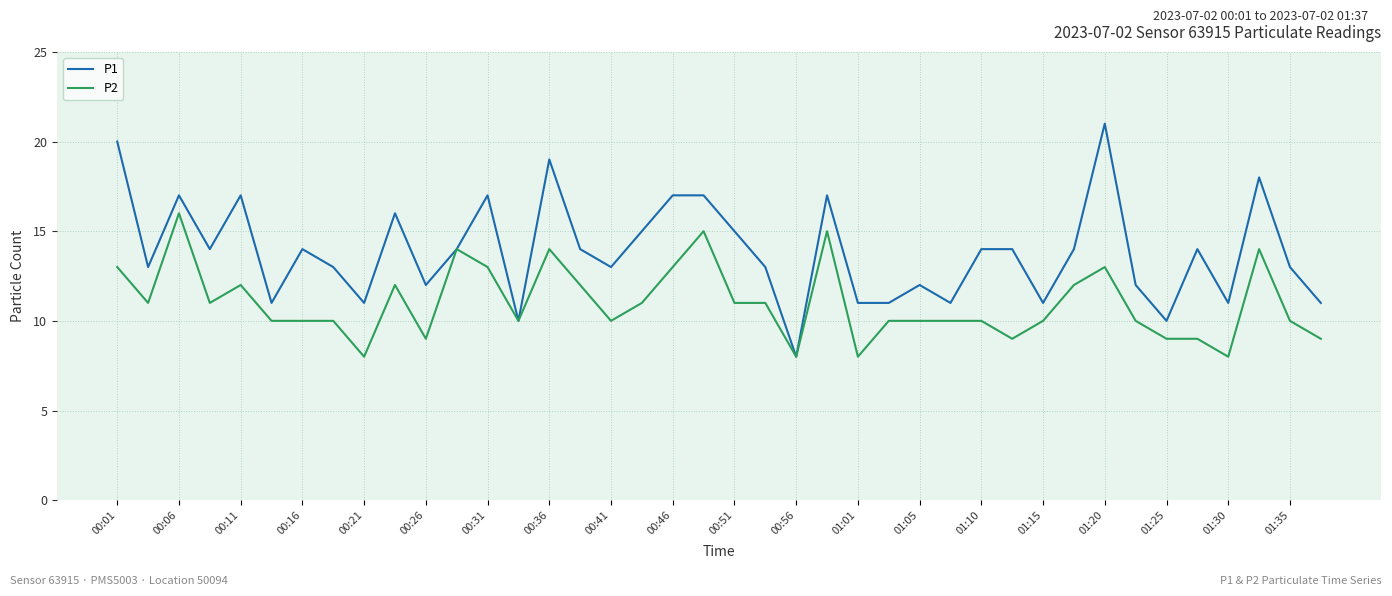

Which series has the widest spread of values?

P1